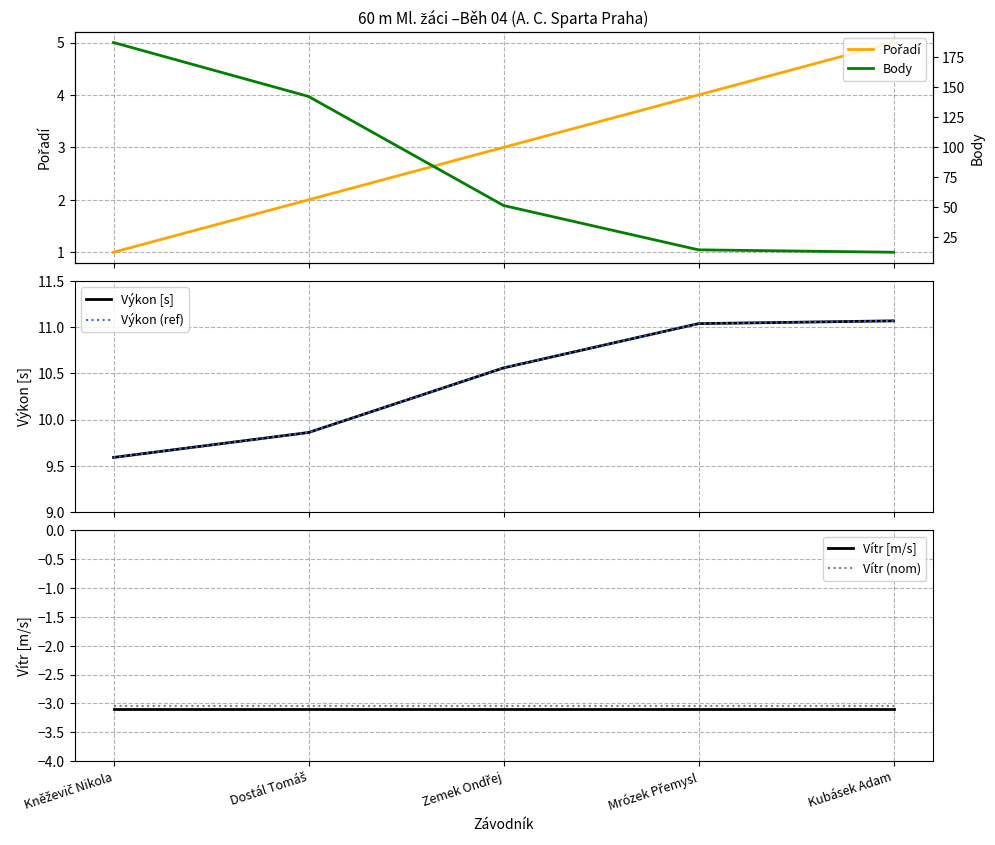

True or false: Vítr (nom) and Vítr [m/s] intersect in this chart.

False